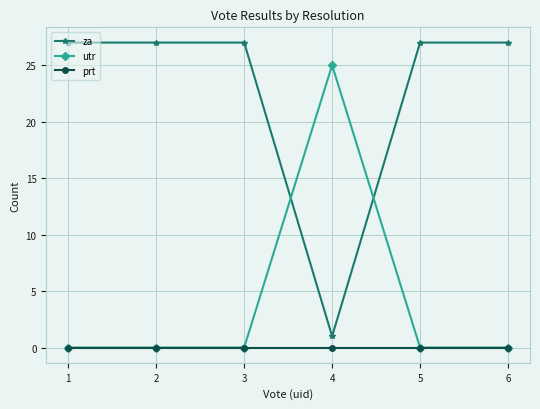

Reading right to left, transcribe all the data shown in this chart.

za: 27	27	1	27	27	27
utr: 0	0	25	0	0	0
prt: 0	0	0	0	0	0